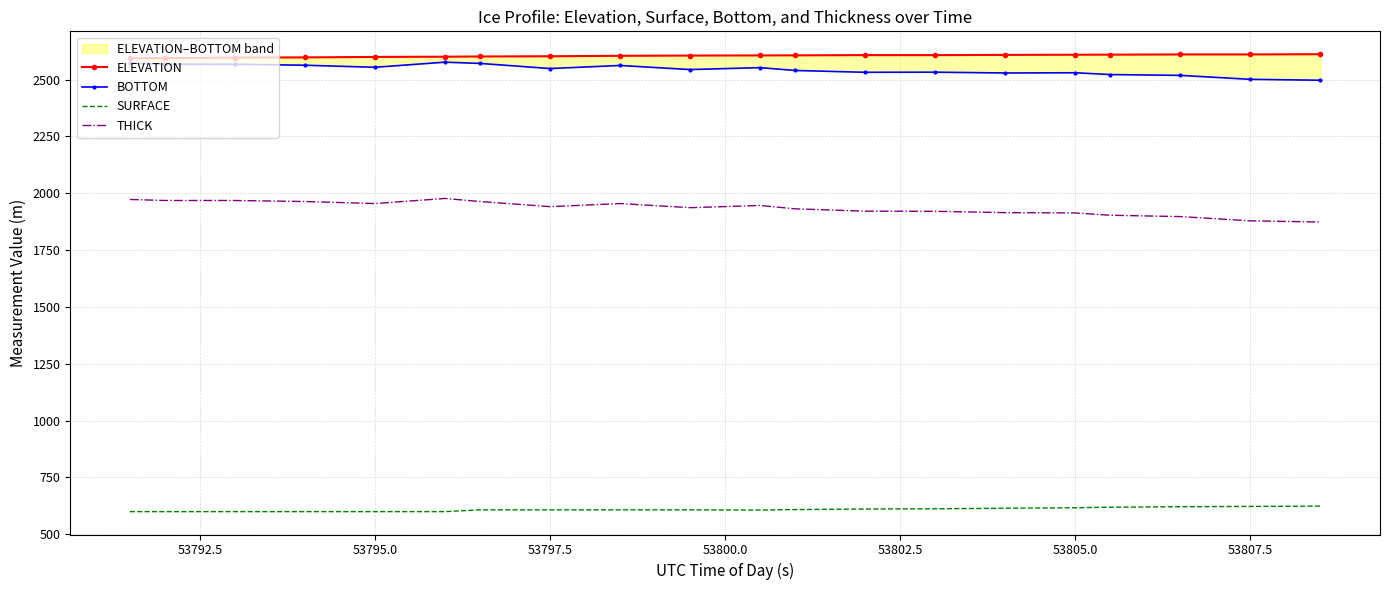

What is the average value of the BOTTOM series?

2544.5